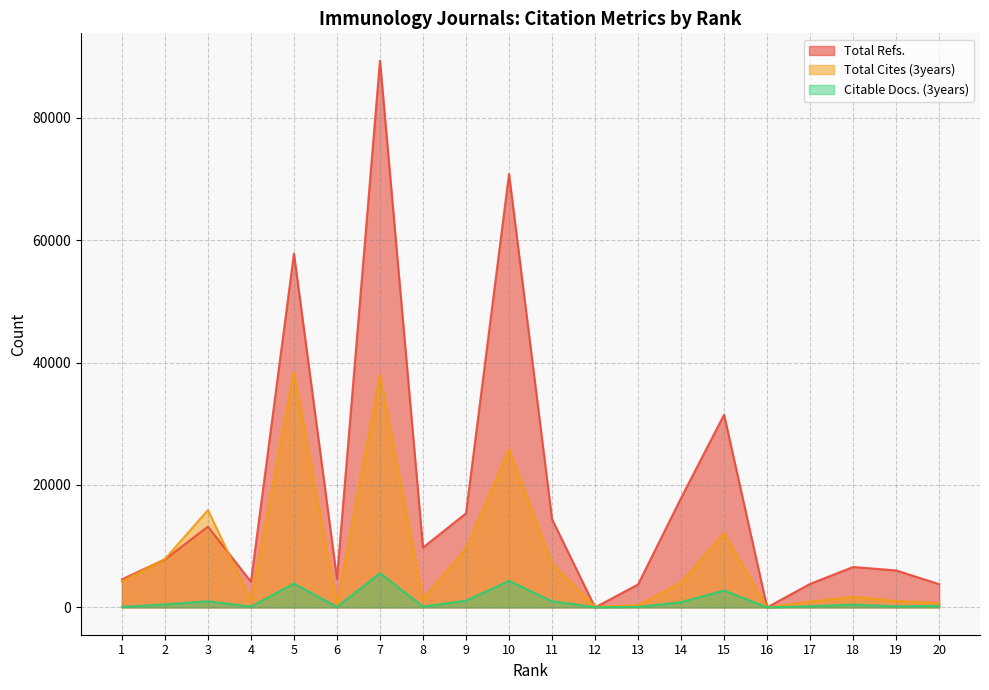

The value of Total Cites (3years) at 12 is 121. True or false?

True